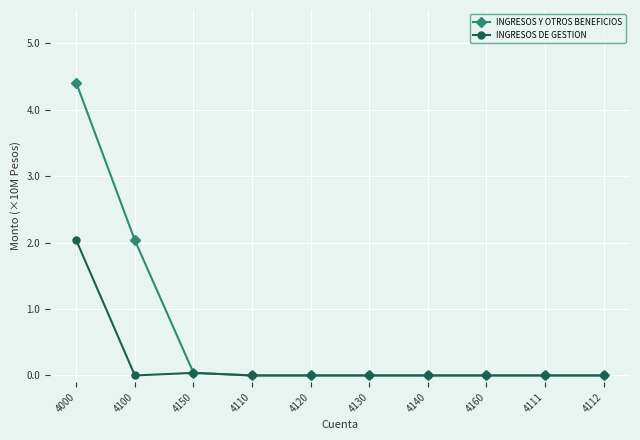

What is the label of the 10th point from the right?

4000